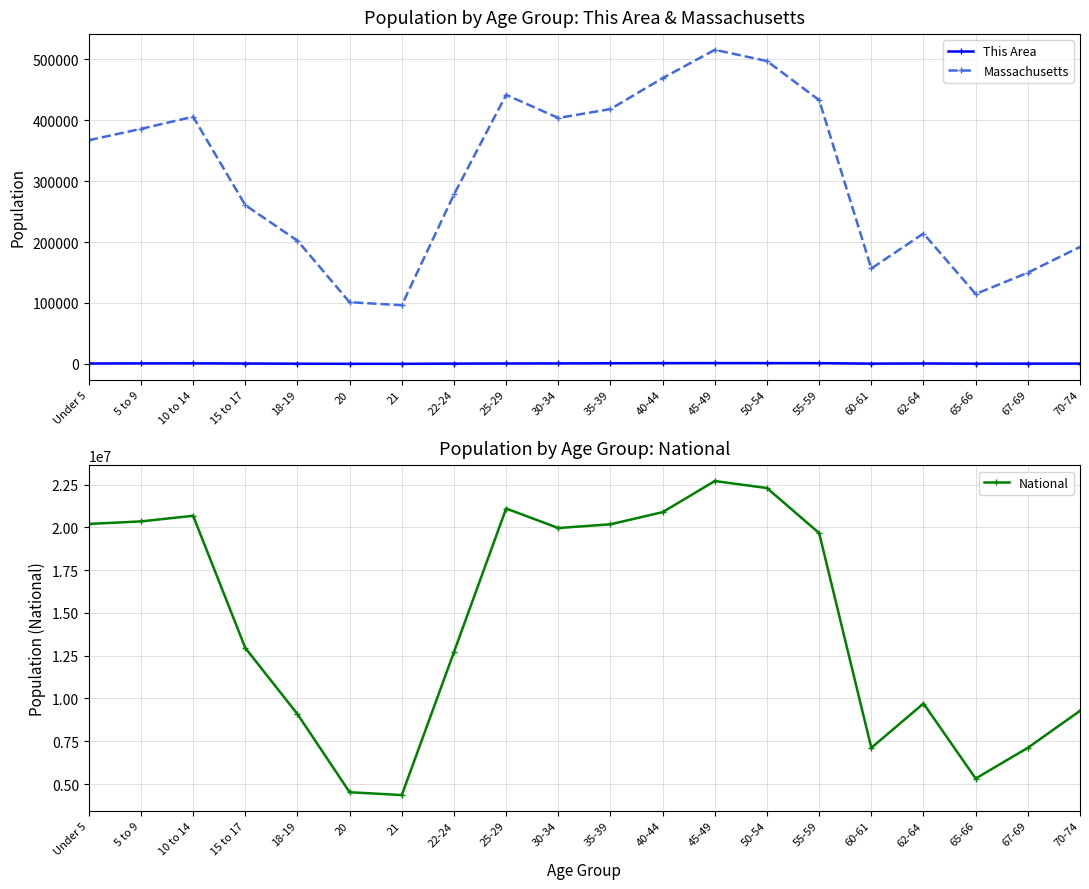

Reading left to right, what are all the values shown in this chart?

This Area: Under 5=693	5 to 9=850	10 to 14=931	15 to 17=666	18-19=328	20=162	21=142	22-24=467	25-29=708	30-34=815	35-39=1065	40-44=1260	45-49=1353	50-54=1291	55-59=1217	60-61=471	62-64=731	65-66=395	67-69=462	70-74=514
Massachusetts: Under 5=367087	5 to 9=385687	10 to 14=405613	15 to 17=260536	18-19=202220	20=101248	21=96372	22-24=278048	25-29=441525	30-34=403616	35-39=418195	40-44=468954	45-49=515434	50-54=497001	55-59=432822	60-61=156594	62-64=213953	65-66=114758	67-69=149701	70-74=192001
National: Under 5=20201362	5 to 9=20348657	10 to 14=20677194	15 to 17=12954254	18-19=9086089	20=4519129	21=4354294	22-24=12712576	25-29=21101849	30-34=19962099	35-39=20179642	40-44=20890964	45-49=22708591	50-54=22298125	55-59=19664805	60-61=7113727	62-64=9704197	65-66=5319902	67-69=7115361	70-74=9278166